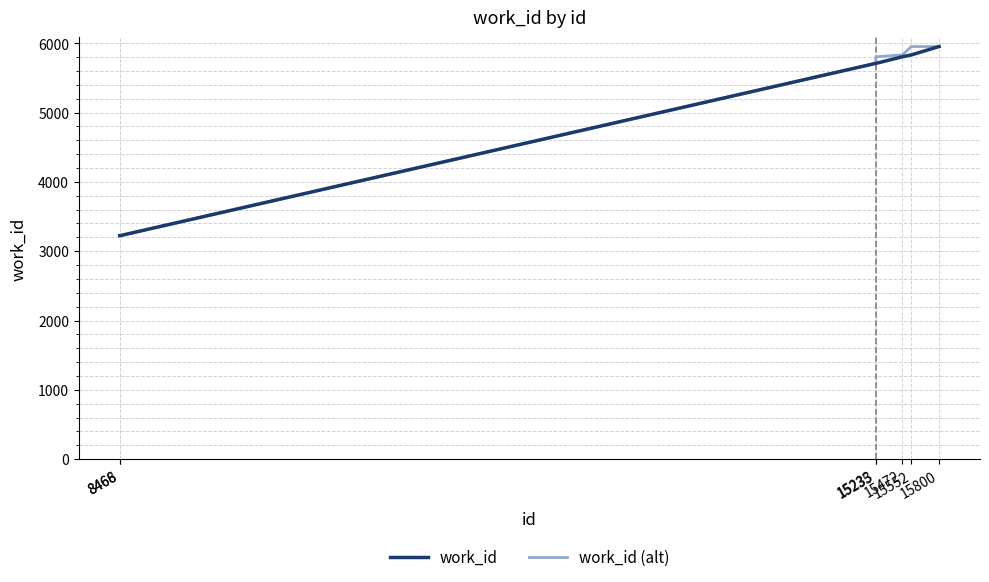

What is the smallest value displayed?

3224